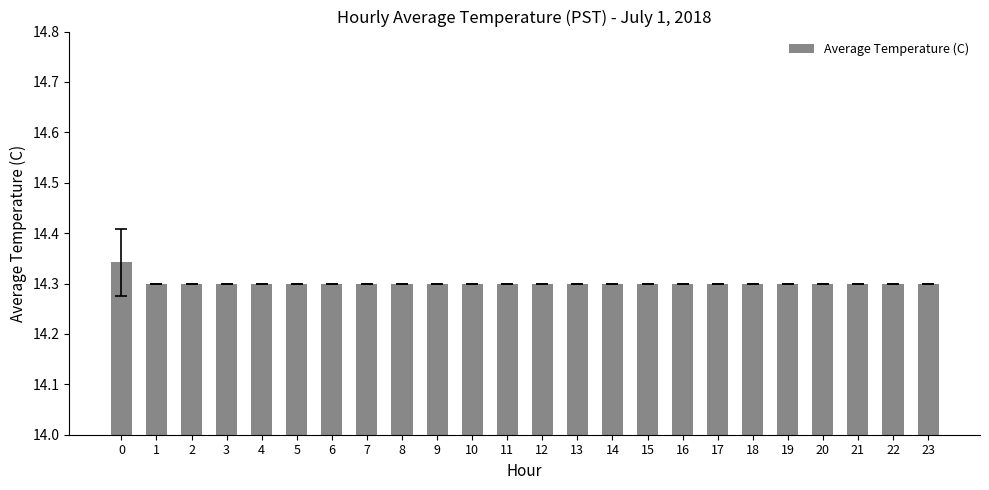

What is the sum of the values at 18 and 16?

28.6